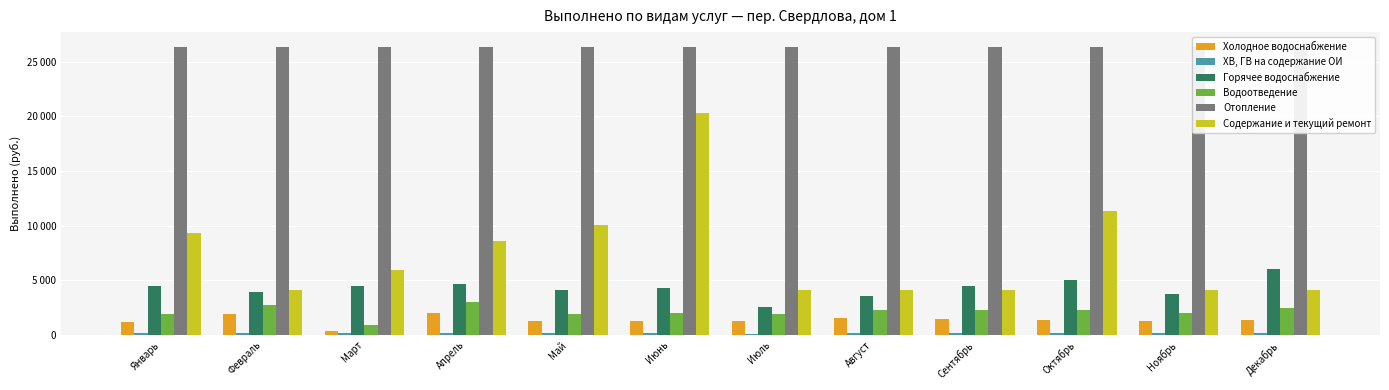

At which label does ХВ, ГВ на содержание ОИ reach its minimum?

Июль